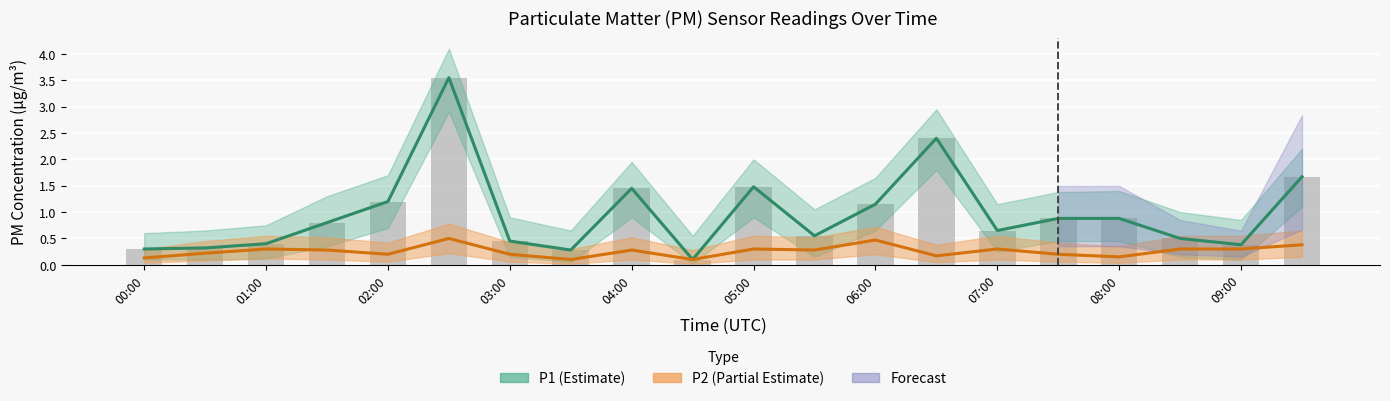

What is the sum of all P2 (Estimate based on partial data) values?

5.2